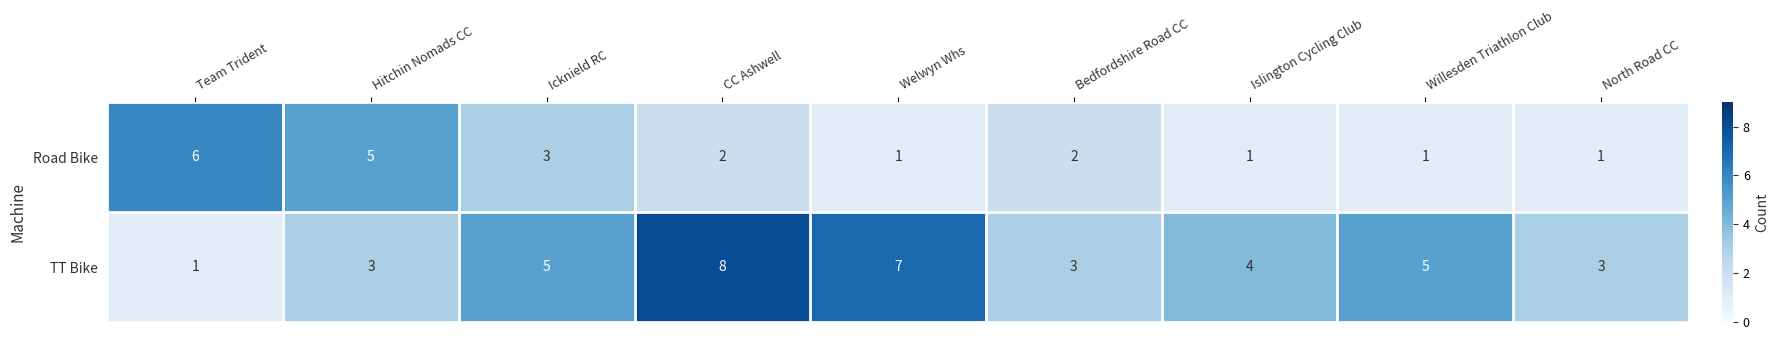

What is the average value of the TT Bike series?

4